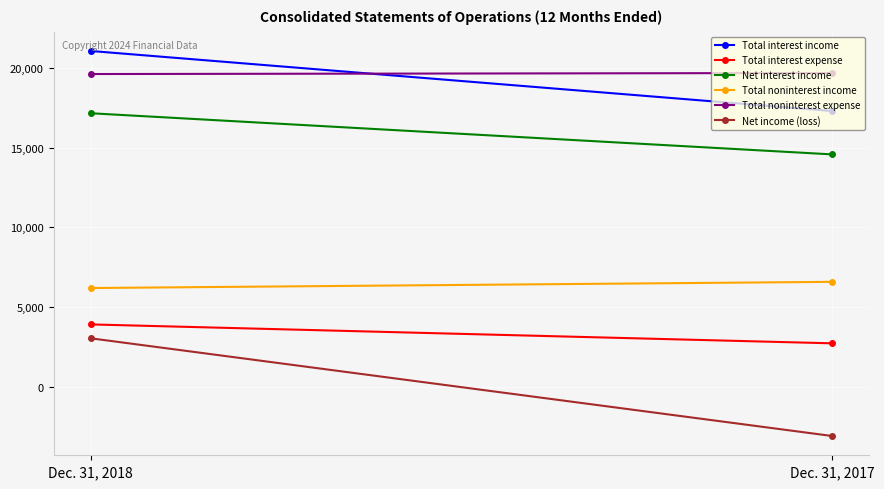

Rank the categories by Net interest income value from lowest to highest.

Dec. 31, 2017, Dec. 31, 2018